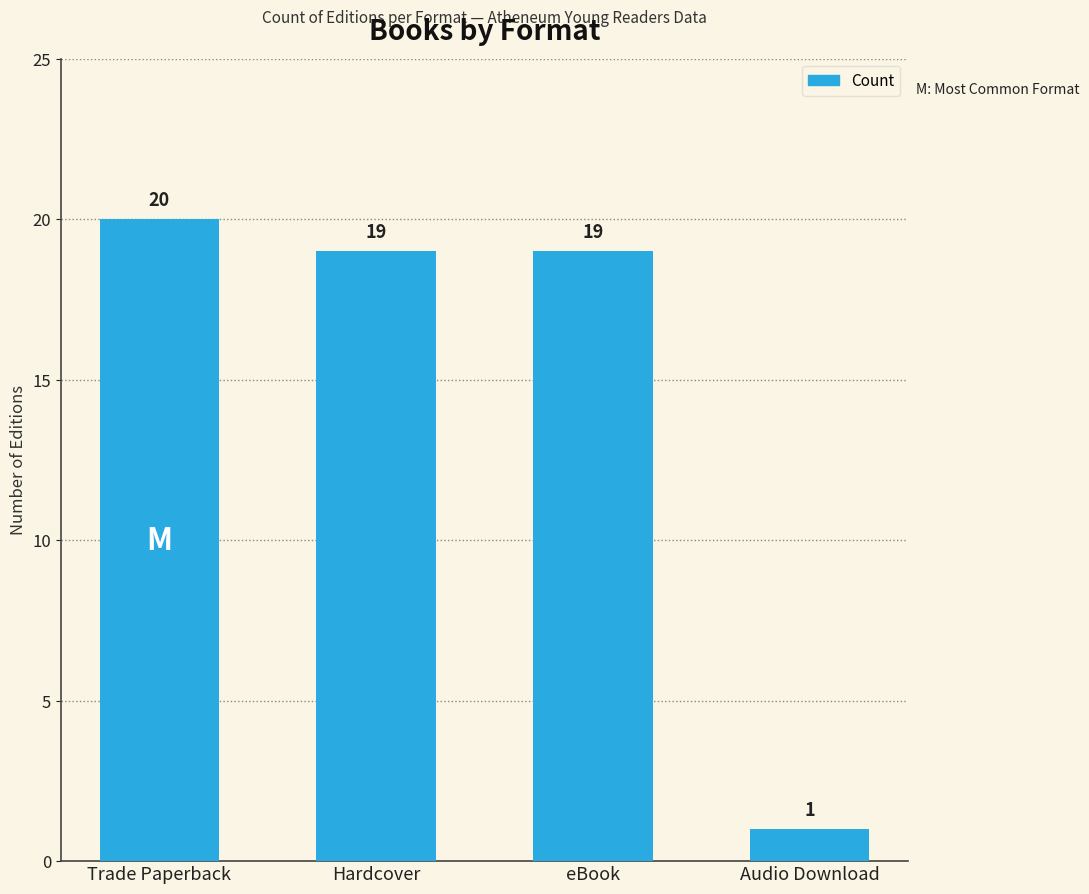

Reading left to right, list all the values displayed in this chart.

20	19	19	1